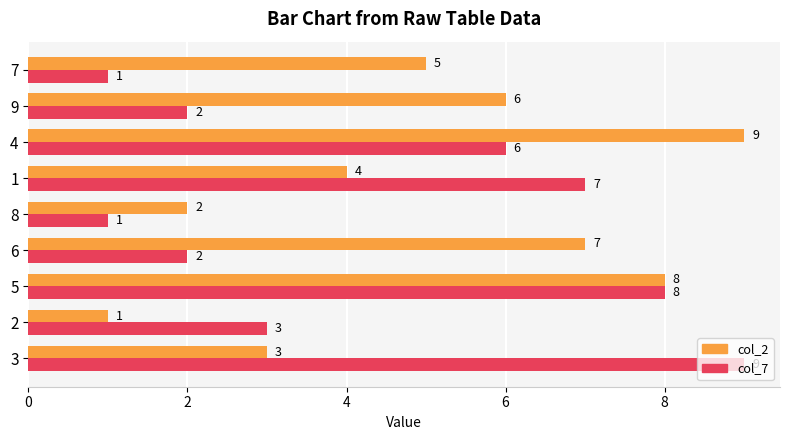

Is the value of col_7 at 4 greater than the value of col_2 at 2?

Yes